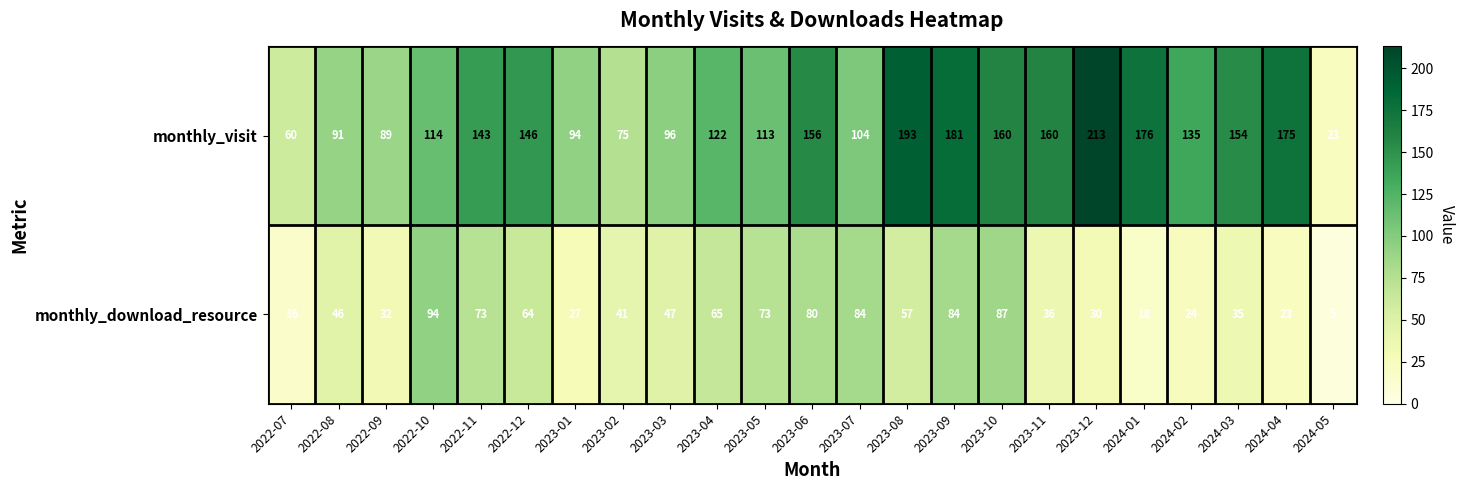

What is the difference between the second highest and minimum values in the monthly_visit series?

170